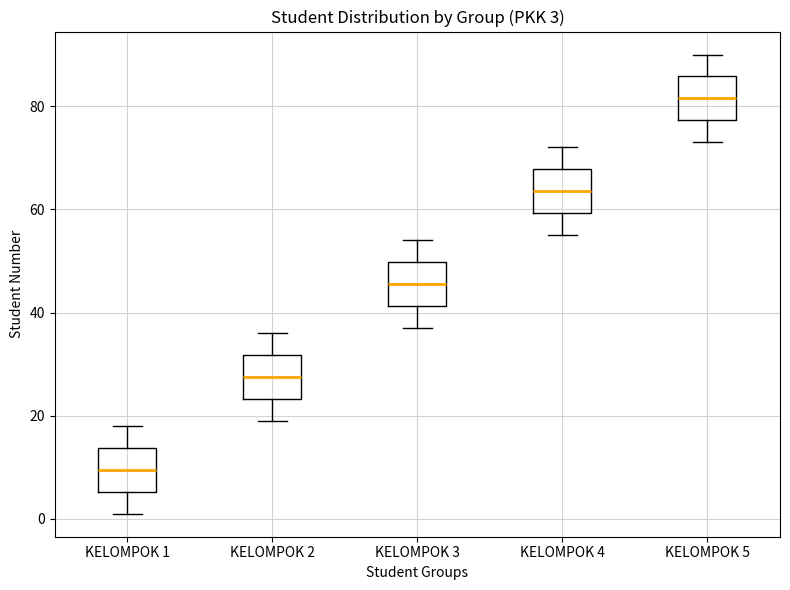

Which box's median line is the highest?

KELOMPOK 5